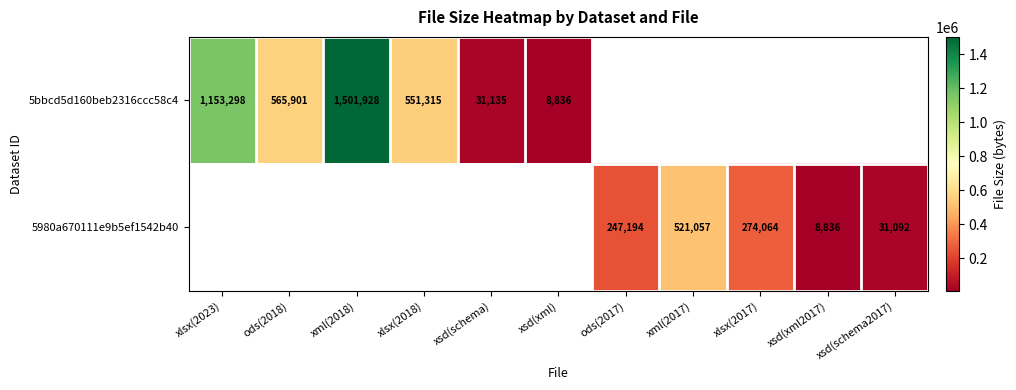

Is it true that 5bbcd5d160beb2316ccc58c4 equals 1998862 at xml(2018)?

False